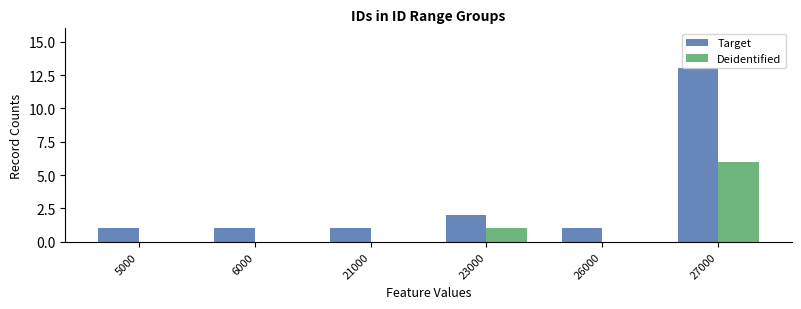

Reading right to left, transcribe all the data shown in this chart.

Target: 13	1	2	1	1	1
Deidentified: 6	0	1	0	0	0